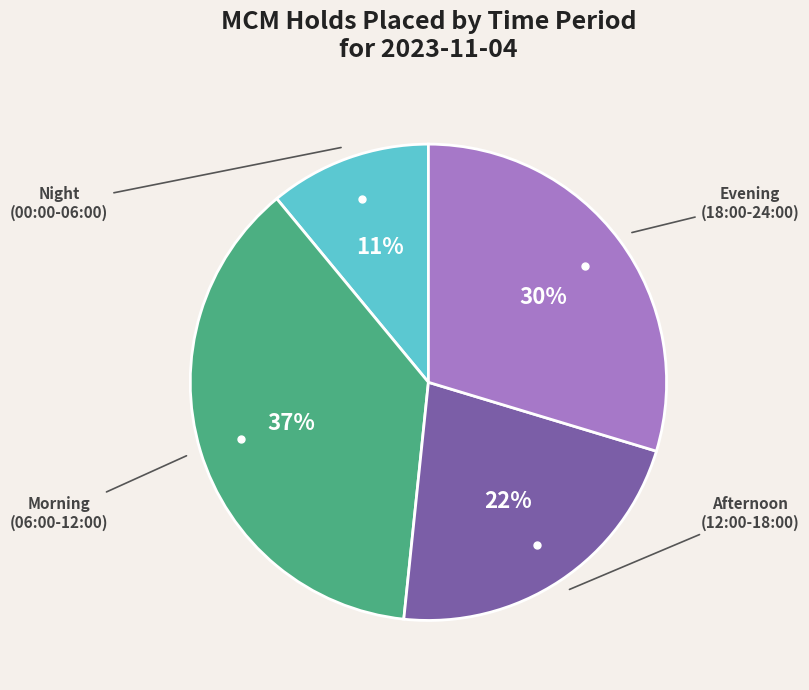

To the nearest percent, what is the average slice percentage?

25%